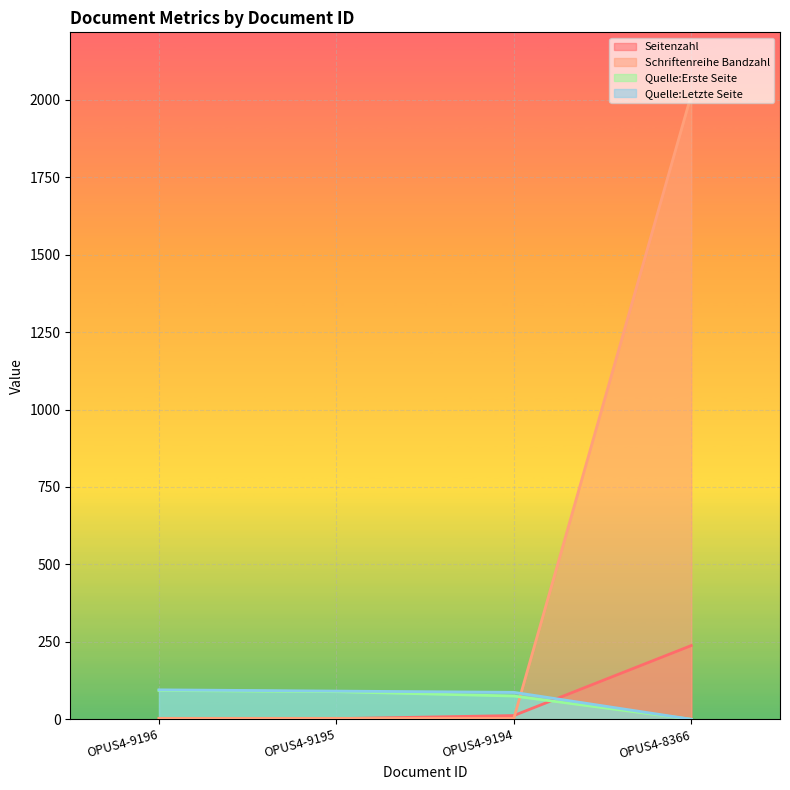

True or false: Schriftenreihe Bandzahl has a value of 3240 at OPUS4-8366.

False